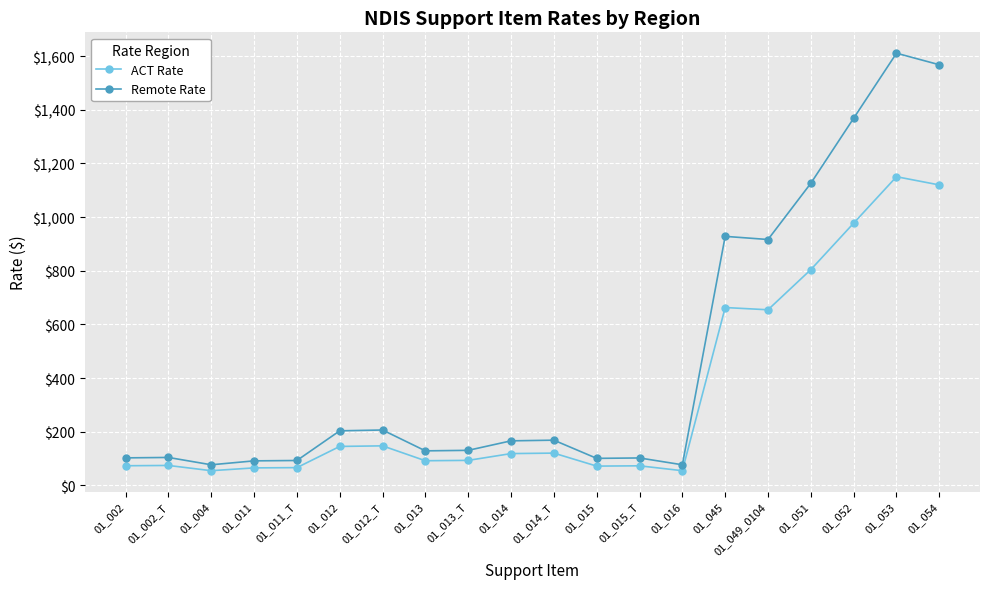

Where is ACT Rate nearest to the value 602?

01_049_0104